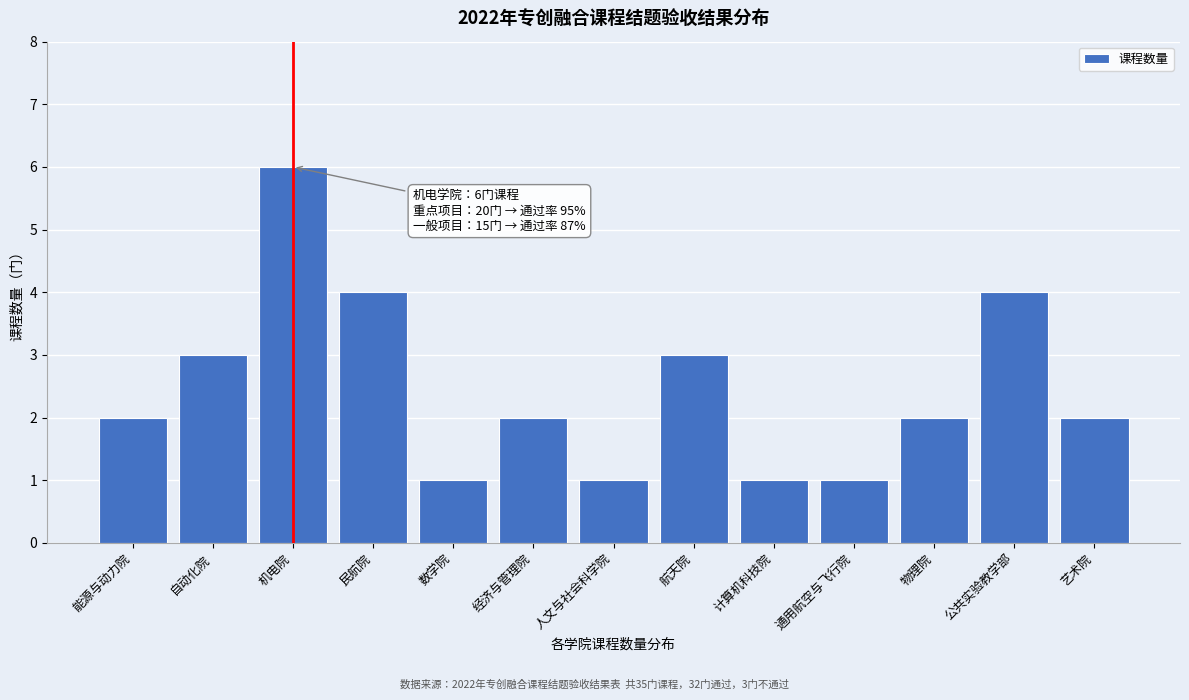

Reading left to right, extract all data points from this chart.

2	3	6	4	1	2	1	3	1	1	2	4	2